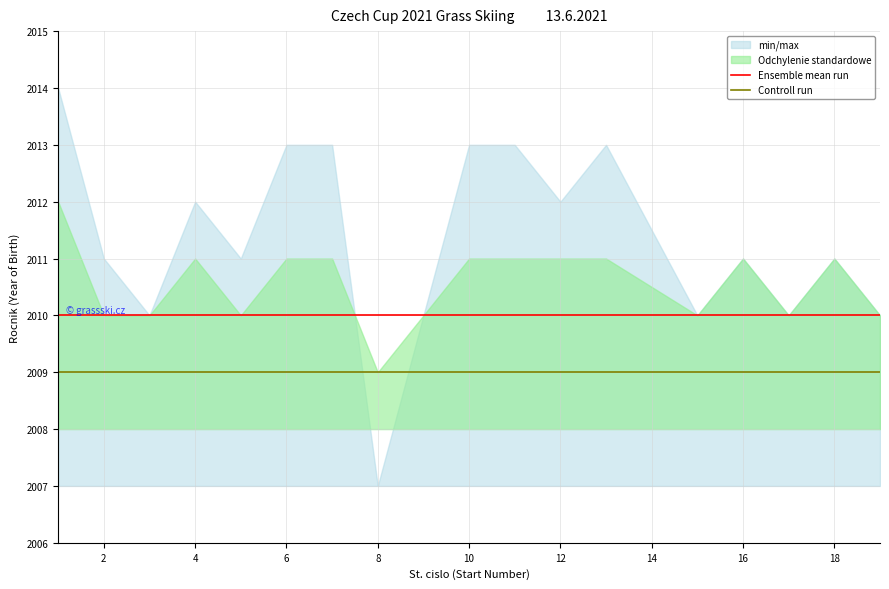

The Ensemble mean run series shows 2010 at 10. True or false?

True